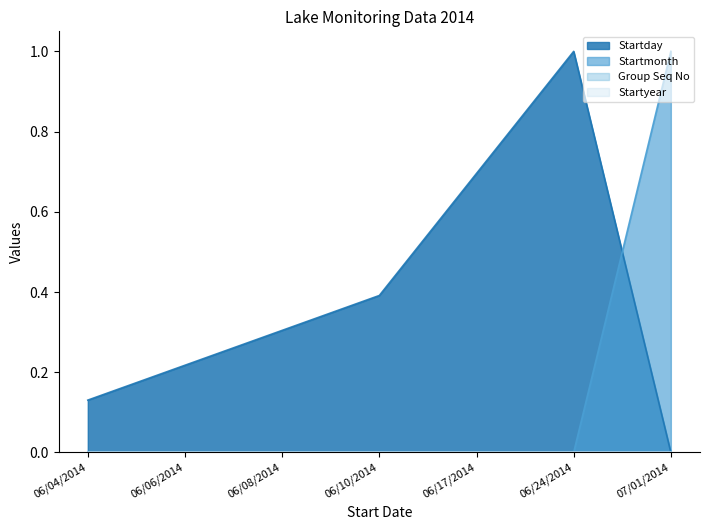

Does the chart display data point markers on the line(s)?

No